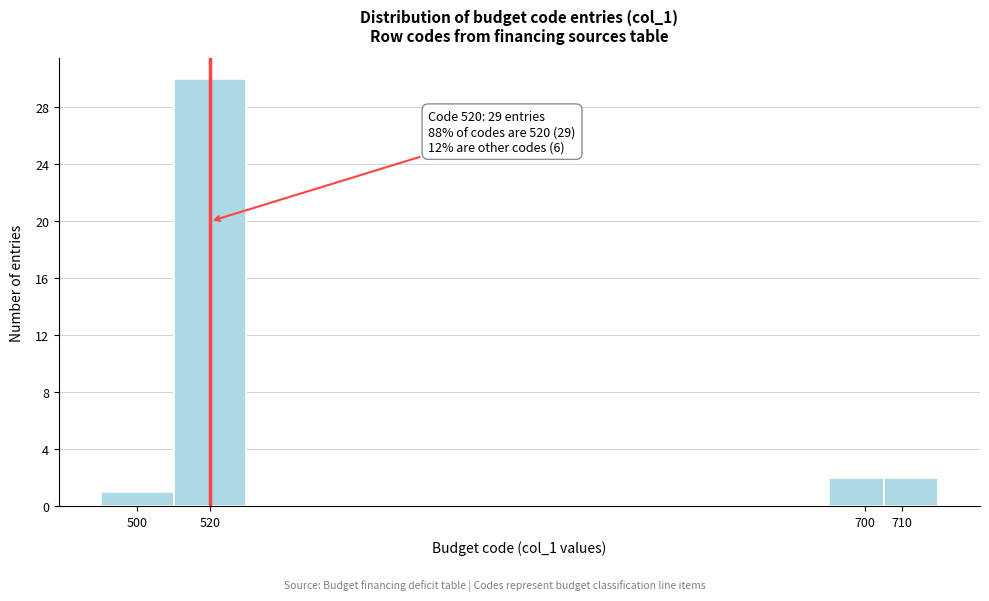

Which range on the x-axis has the tallest bar?

510 to 530